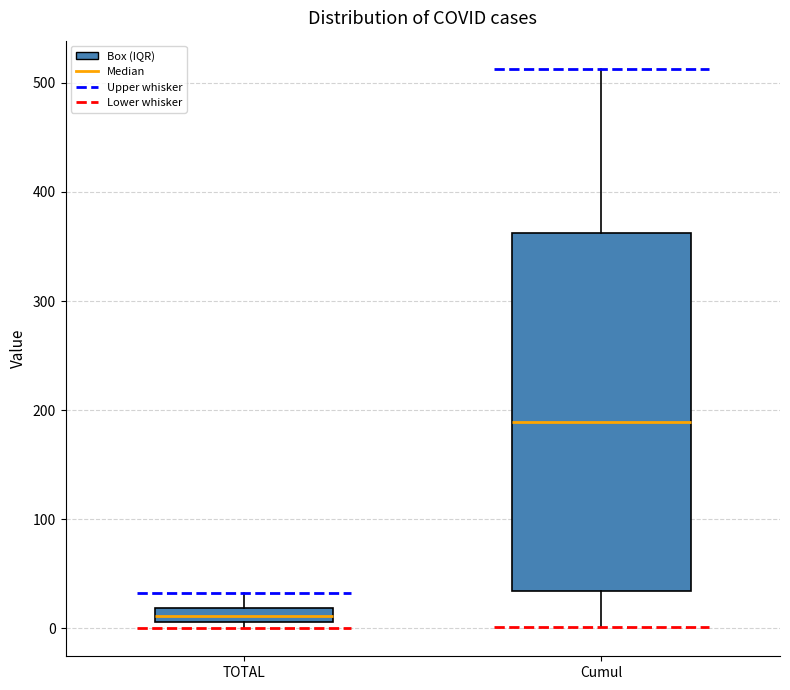

Which box is the tallest, from its lower edge to its upper edge?

Cumul